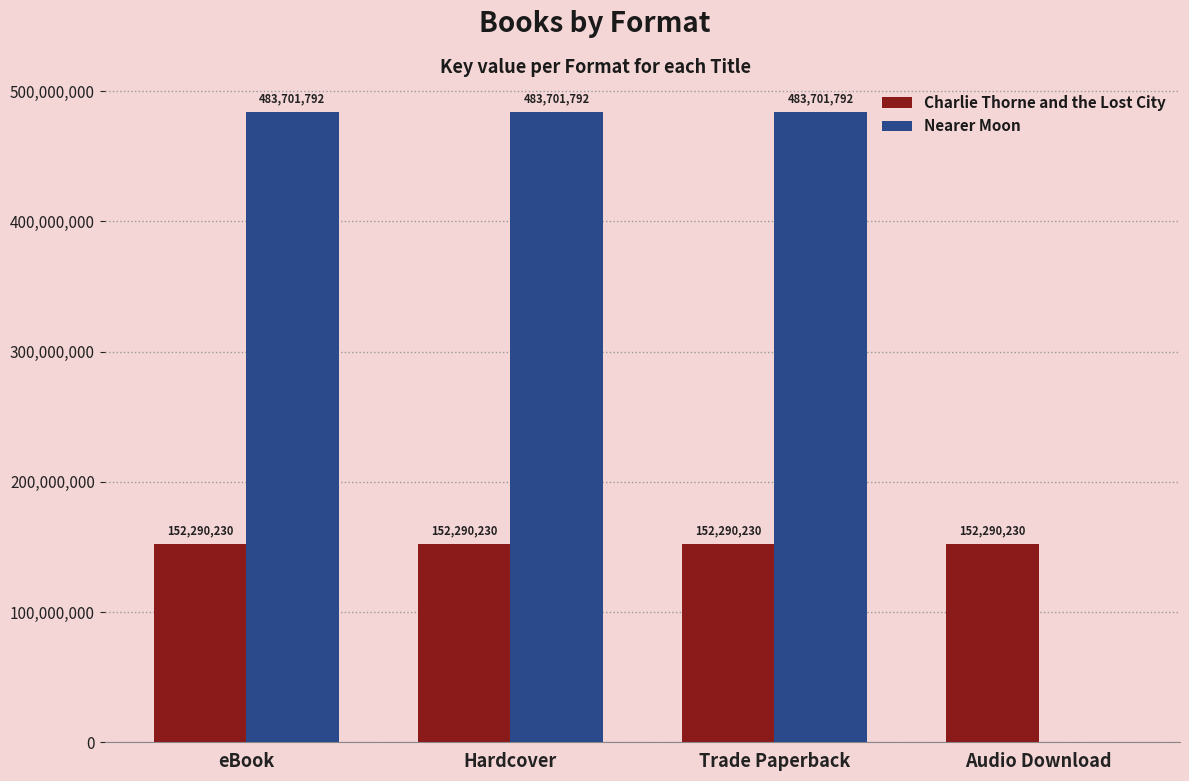

How many groups of bars are there?

4